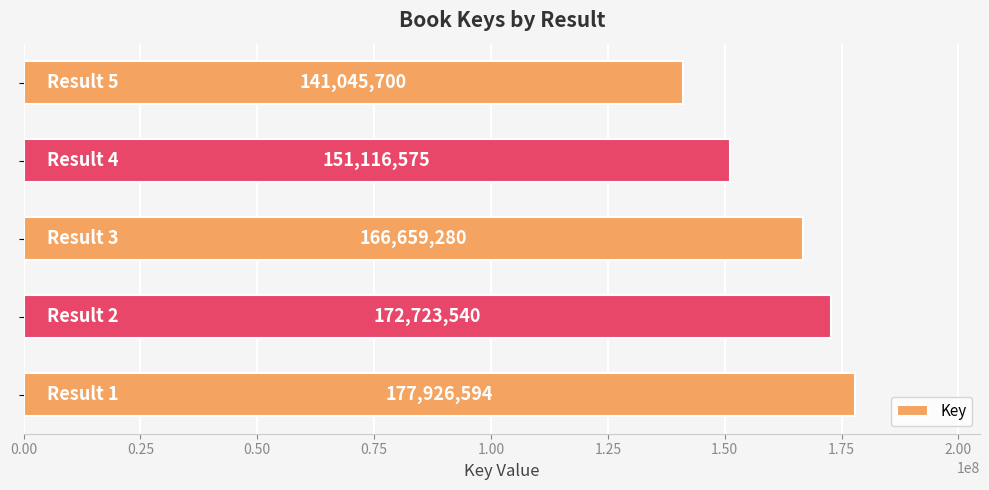

What is the smallest value displayed?

141045700